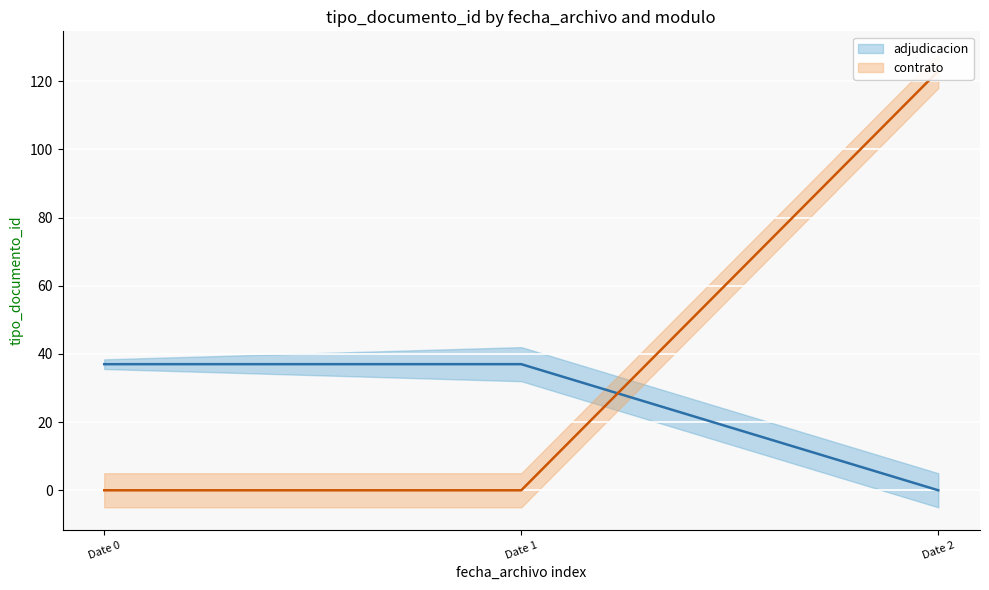

Between Date 0 and Date 1, which series saw the biggest shift?

adjudicacion